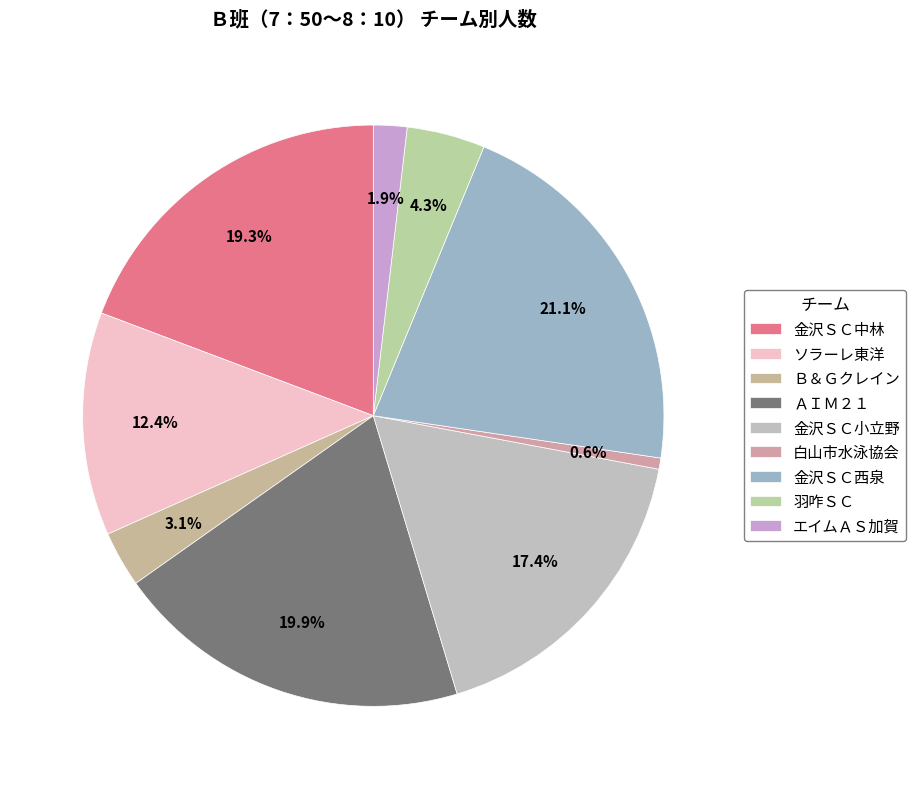

Count the number of slices in the pie.

9